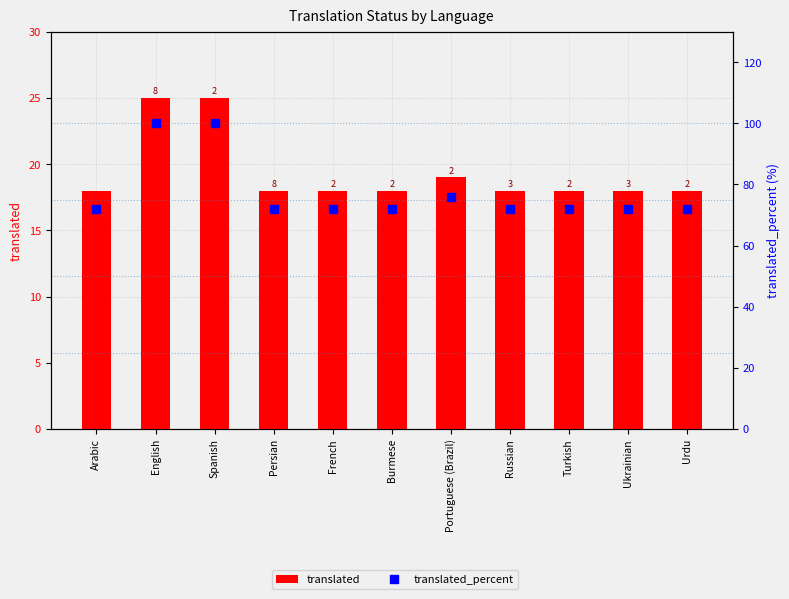

Rank the series by their average value, from lowest to highest.

translated, translated_percent